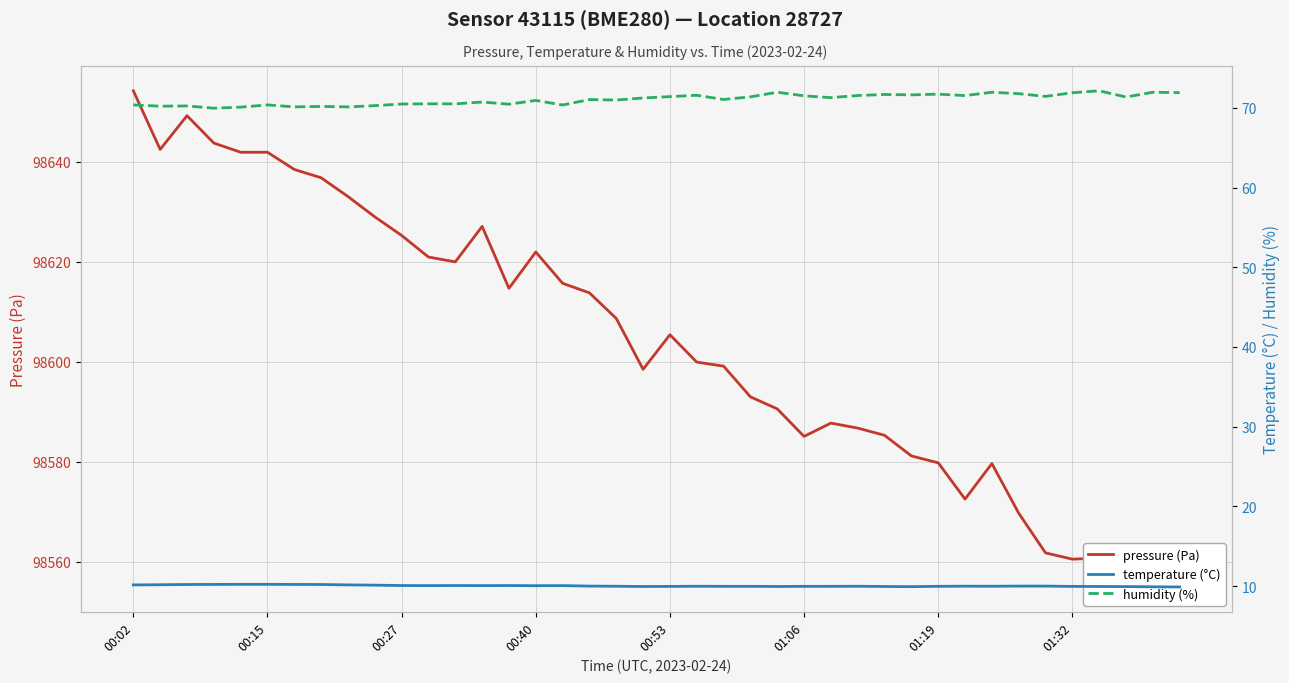

What is the difference between the maximum and minimum values in the temperature series?

0.3